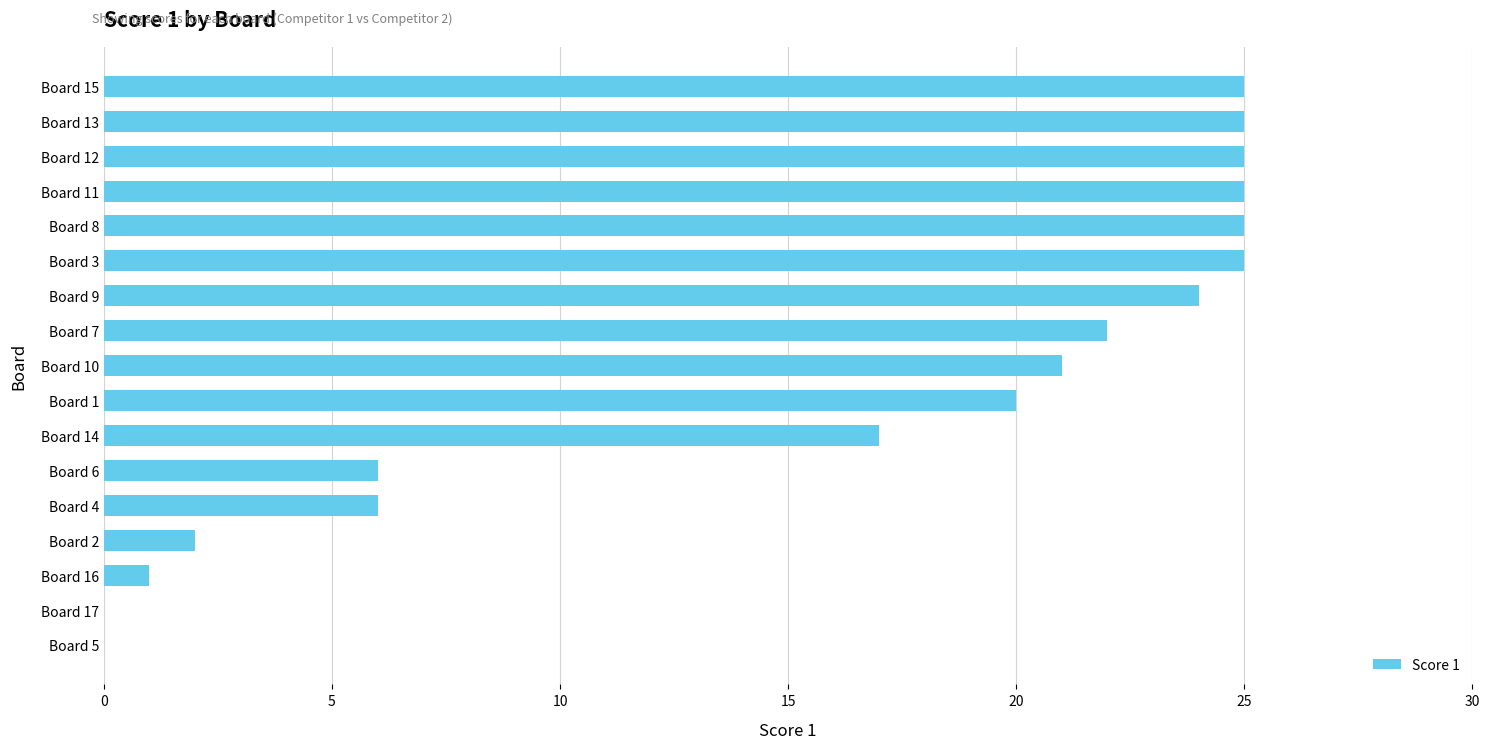

Is it true that the value at Board 2 is 2?

True